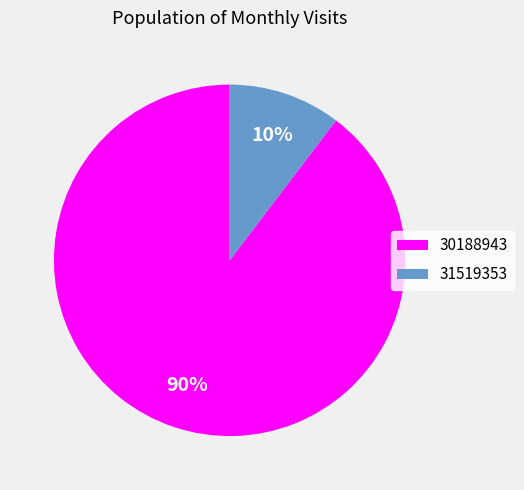

Combined, do 30188943 and 31519353 account for over 50%?

Yes